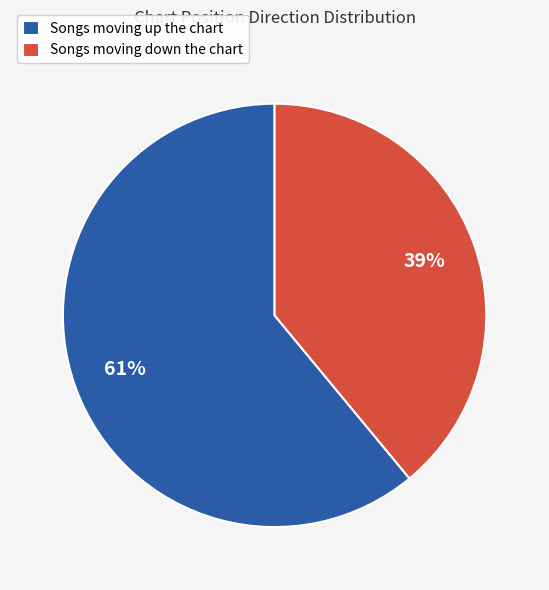

To the nearest percent, what portion does Songs moving up the chart represent?

61%